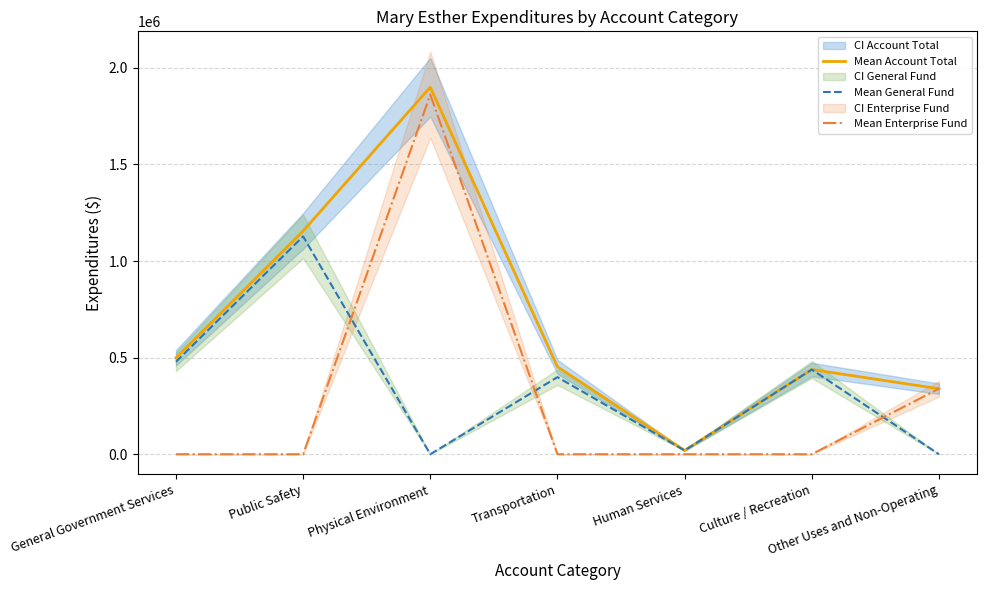

Is it true that Mean Account Total equals 19487 at Human Services?

True